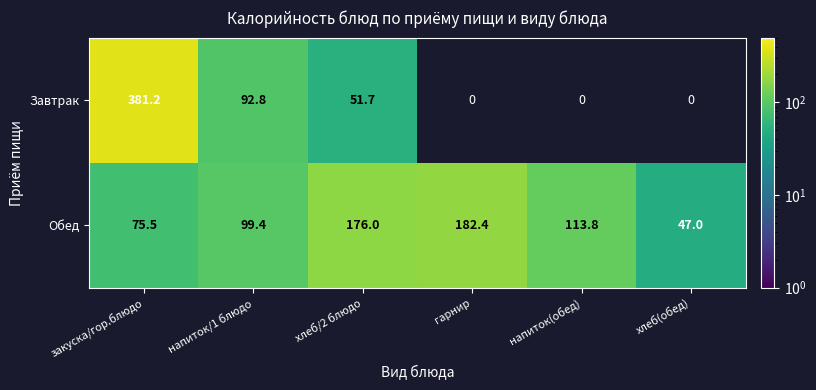

What is the difference between the second highest and minimum values in the Обед series?

129.0